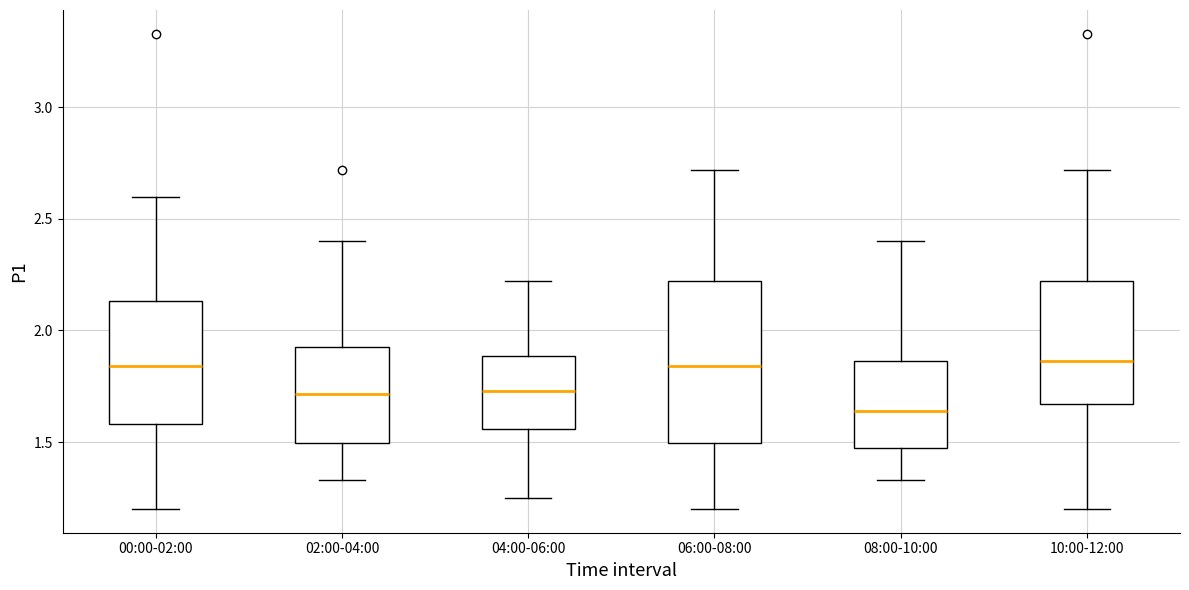

Where is the upper edge of the box for 00:00-02:00 on the y-axis? The values are not printed on the chart, so give them approximately, as read against the axis.

2.15